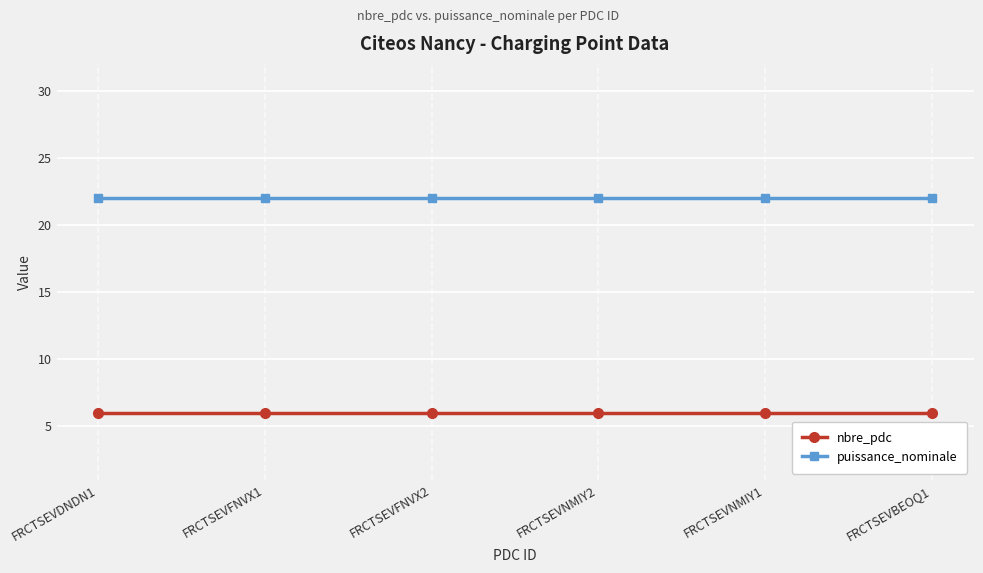

What is the approximate value of puissance_nominale at FRCTSEVFNVX2?

22